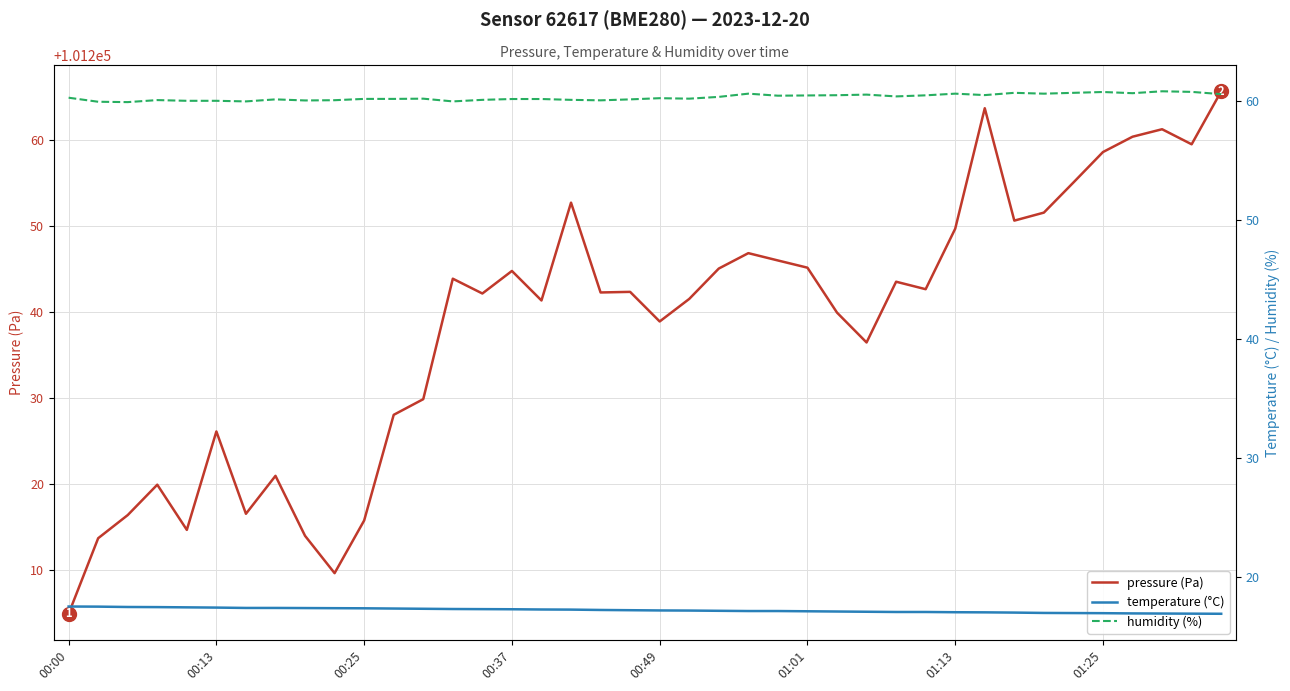

What position from the right is 17?

23